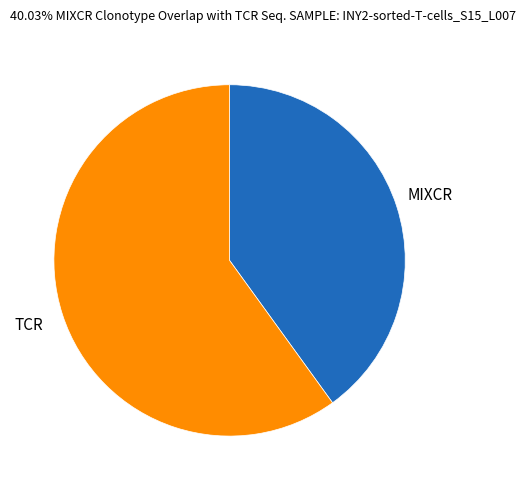

Count the number of slices in the pie.

2